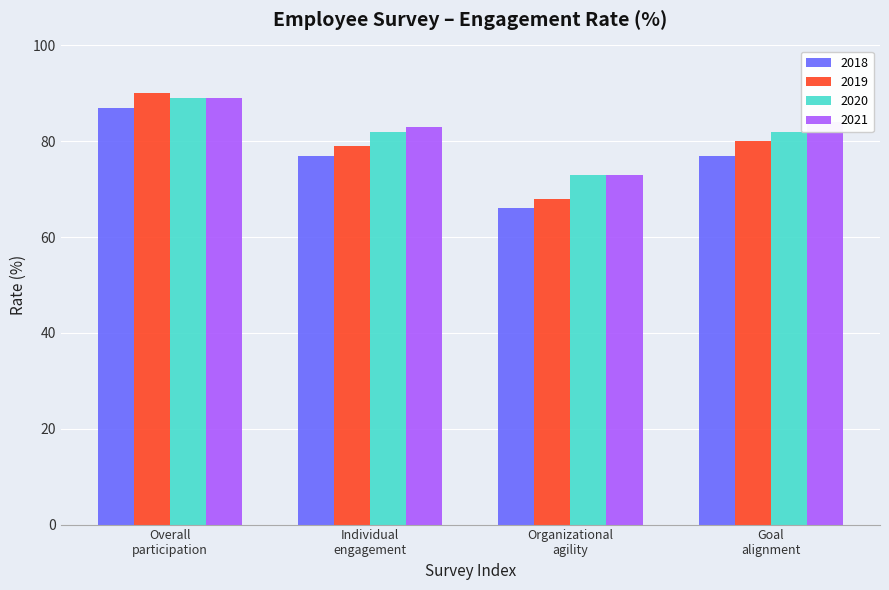

What are all the series names shown in the legend?

2018, 2019, 2020, 2021